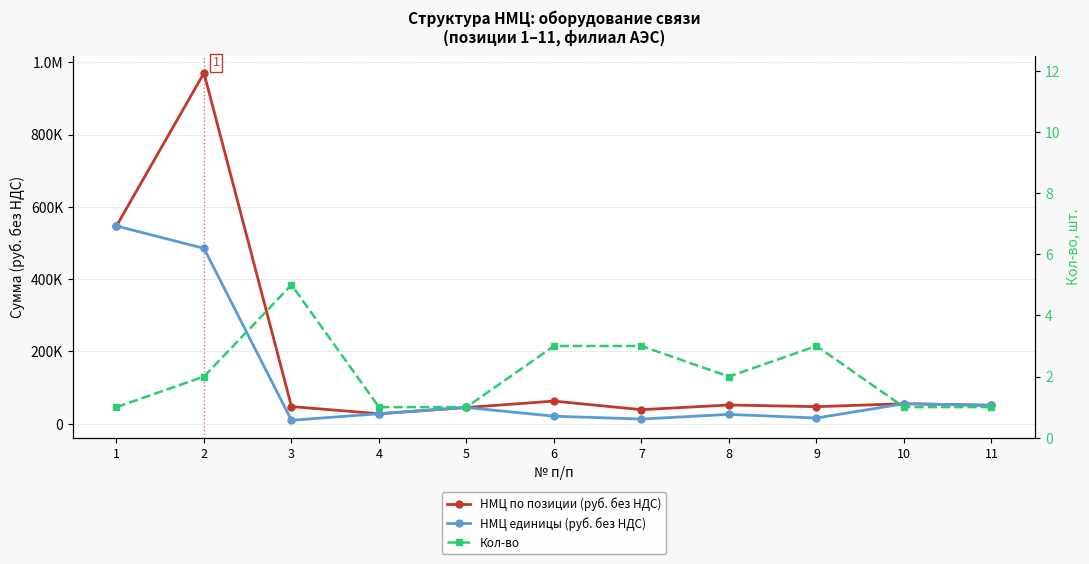

Is the value of Кол-во at 4 greater than the value of НМЦ единицы (руб. без НДС) at 11?

No